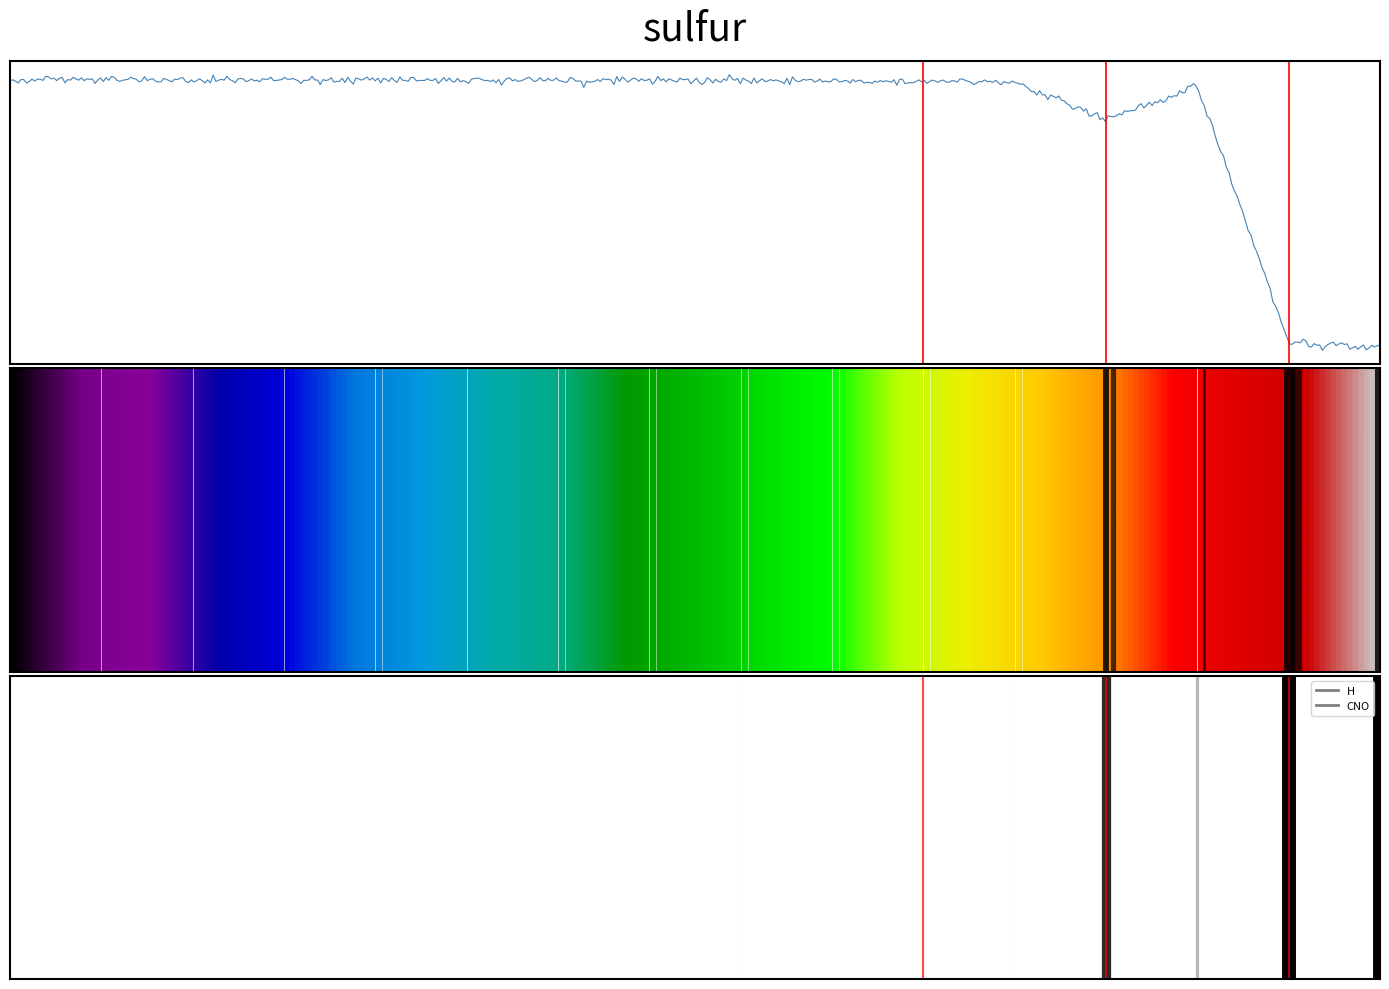

Is this an area chart (filled region under the line)?

No